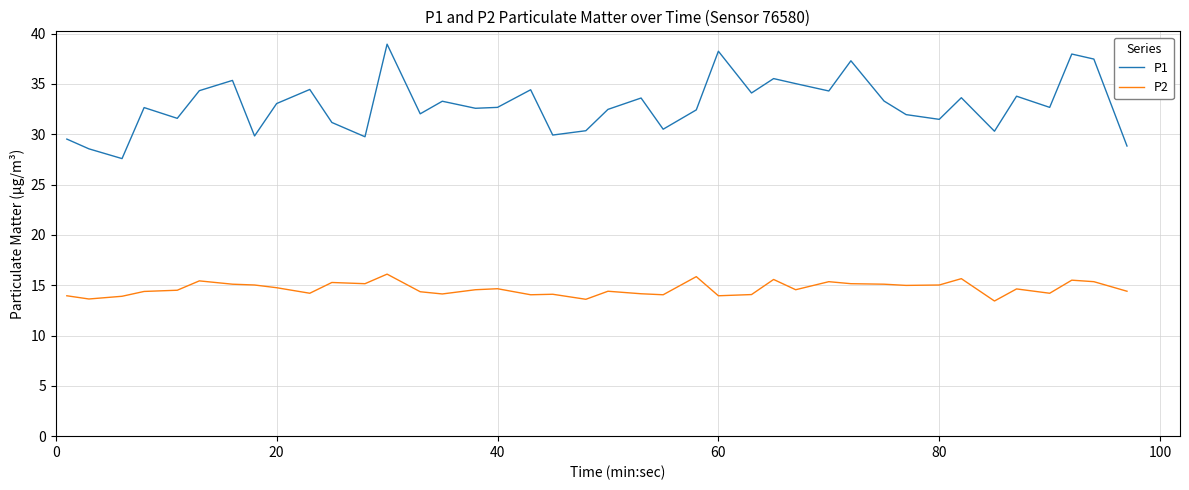

What is the minimum value for P2?

13.4